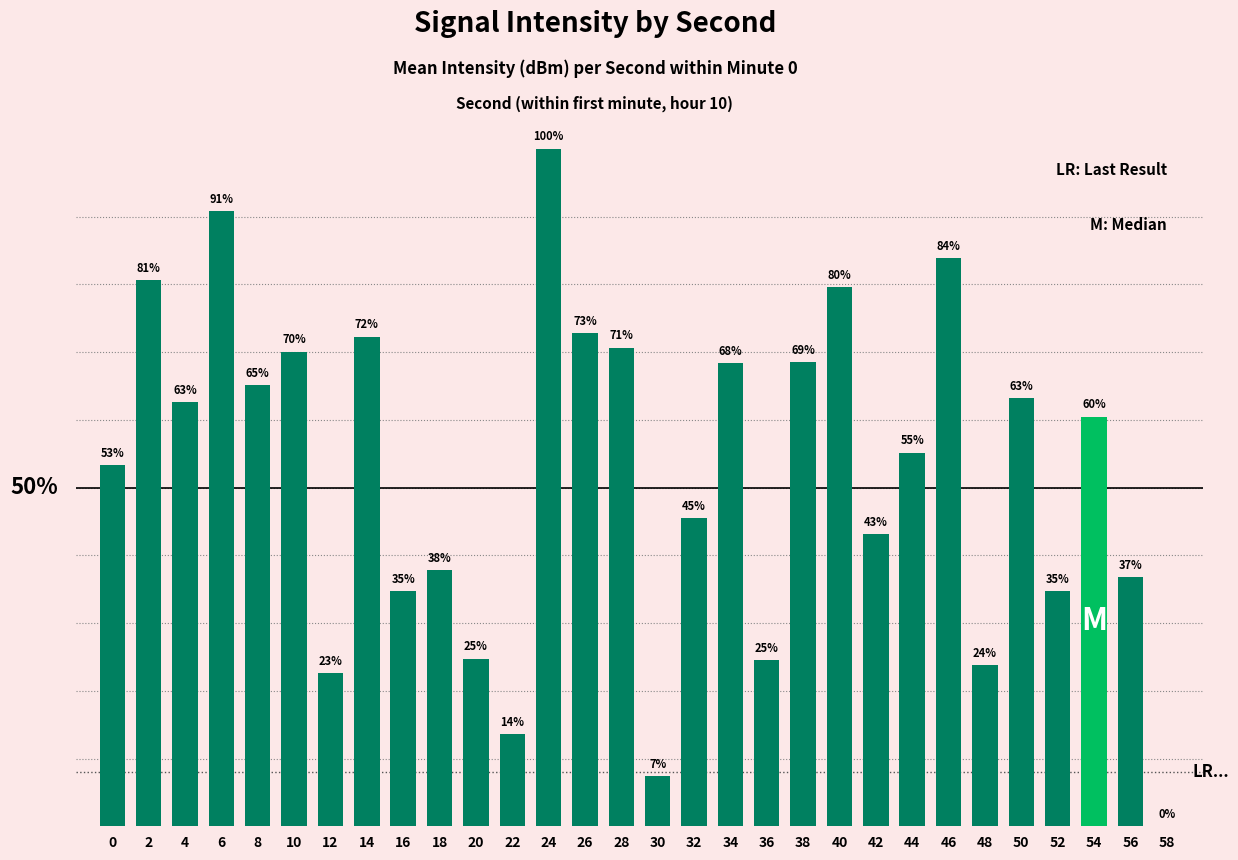

True or false: the data shows 65.1 at 32.

False